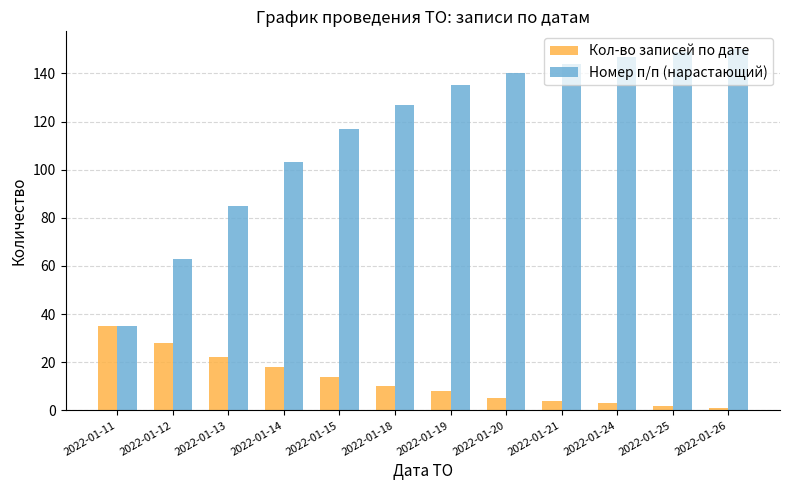

What is the maximum value shown in the chart?

150